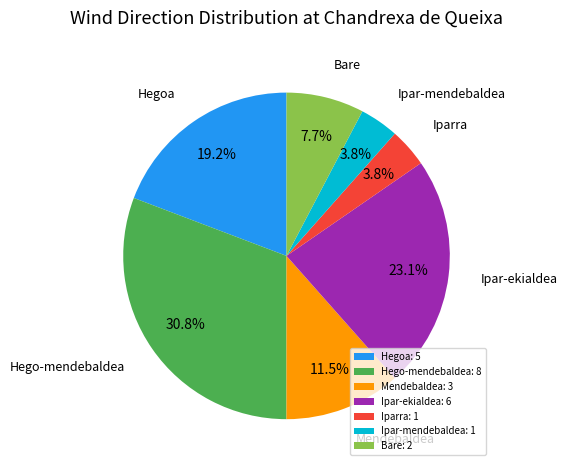

True or false: Hego-mendebaldea accounts for 46% of the total.

False